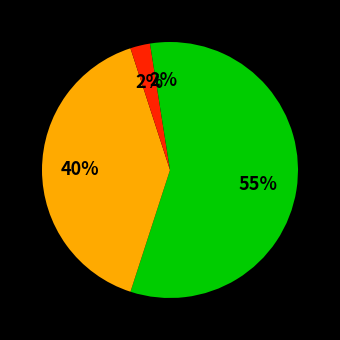

Count the number of slices in the pie.

4